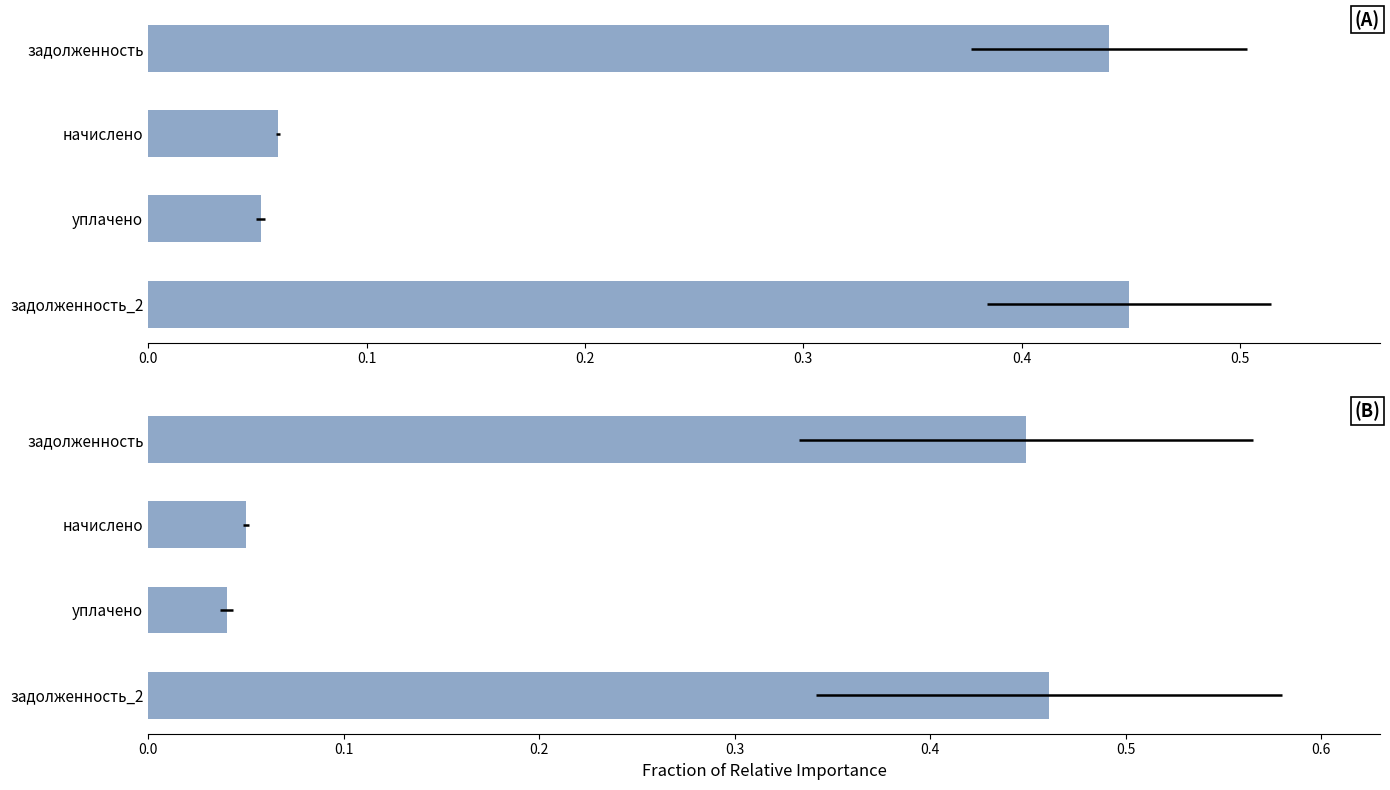

The chart shows a value of 0.0 at уплачено. True or false?

True